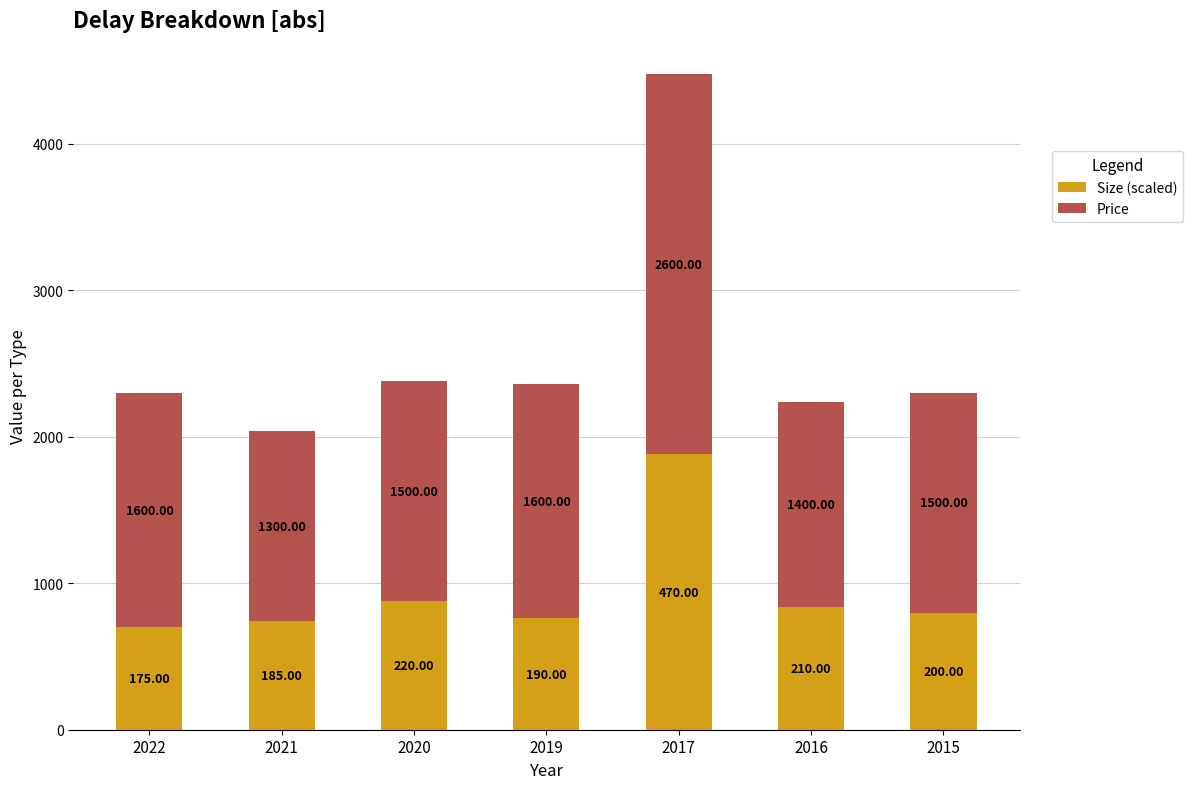

True or false: Size (scaled) has a value of 1121 at 2021.

False